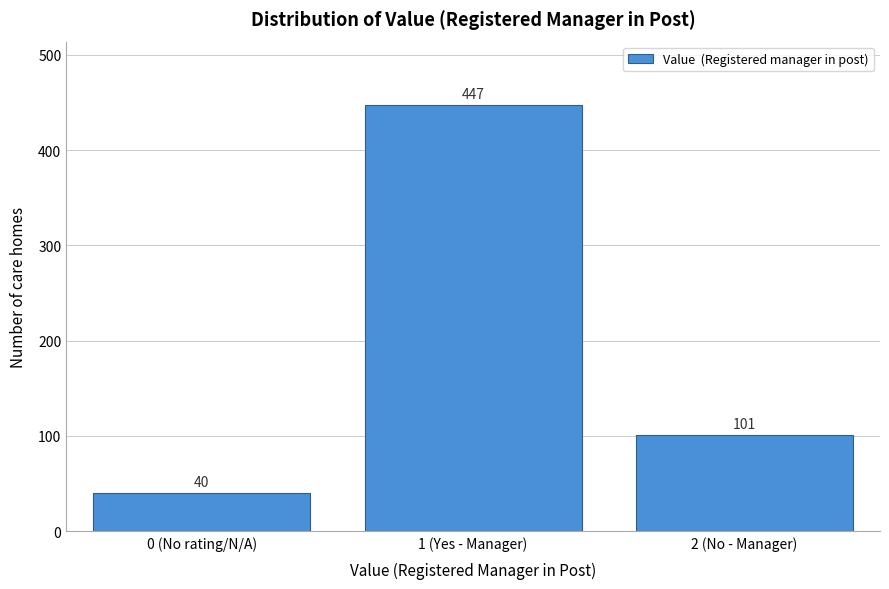

Reading left to right, list all the values displayed in this chart.

40	447	101